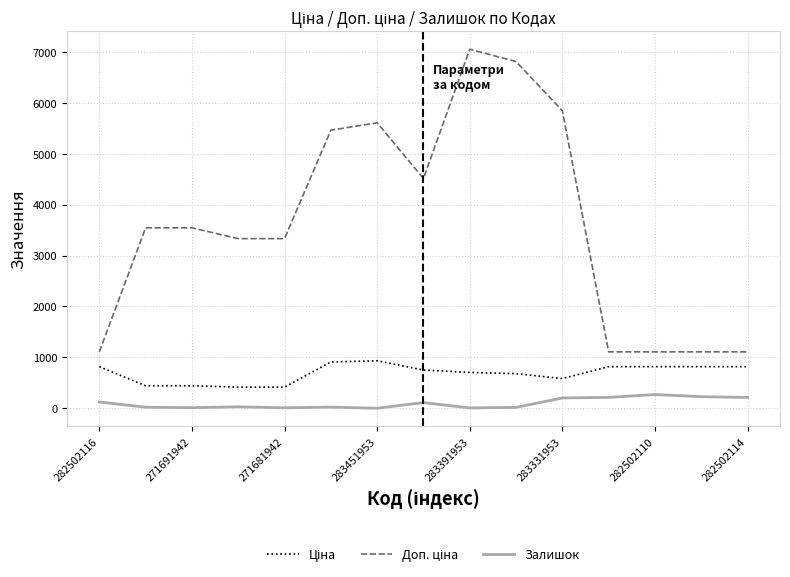

What is the highest value of the Залишок series?

271.0